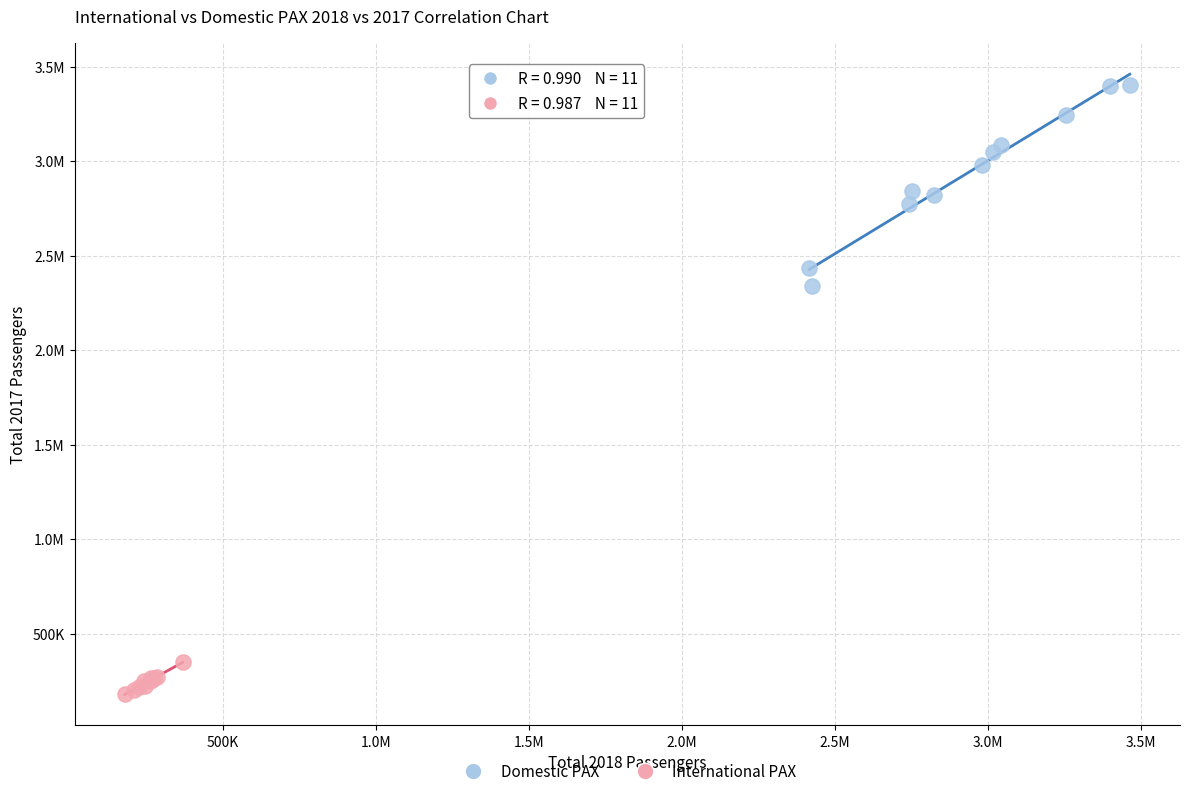

What are all the series names shown in the legend?

Domestic PAX, International PAX